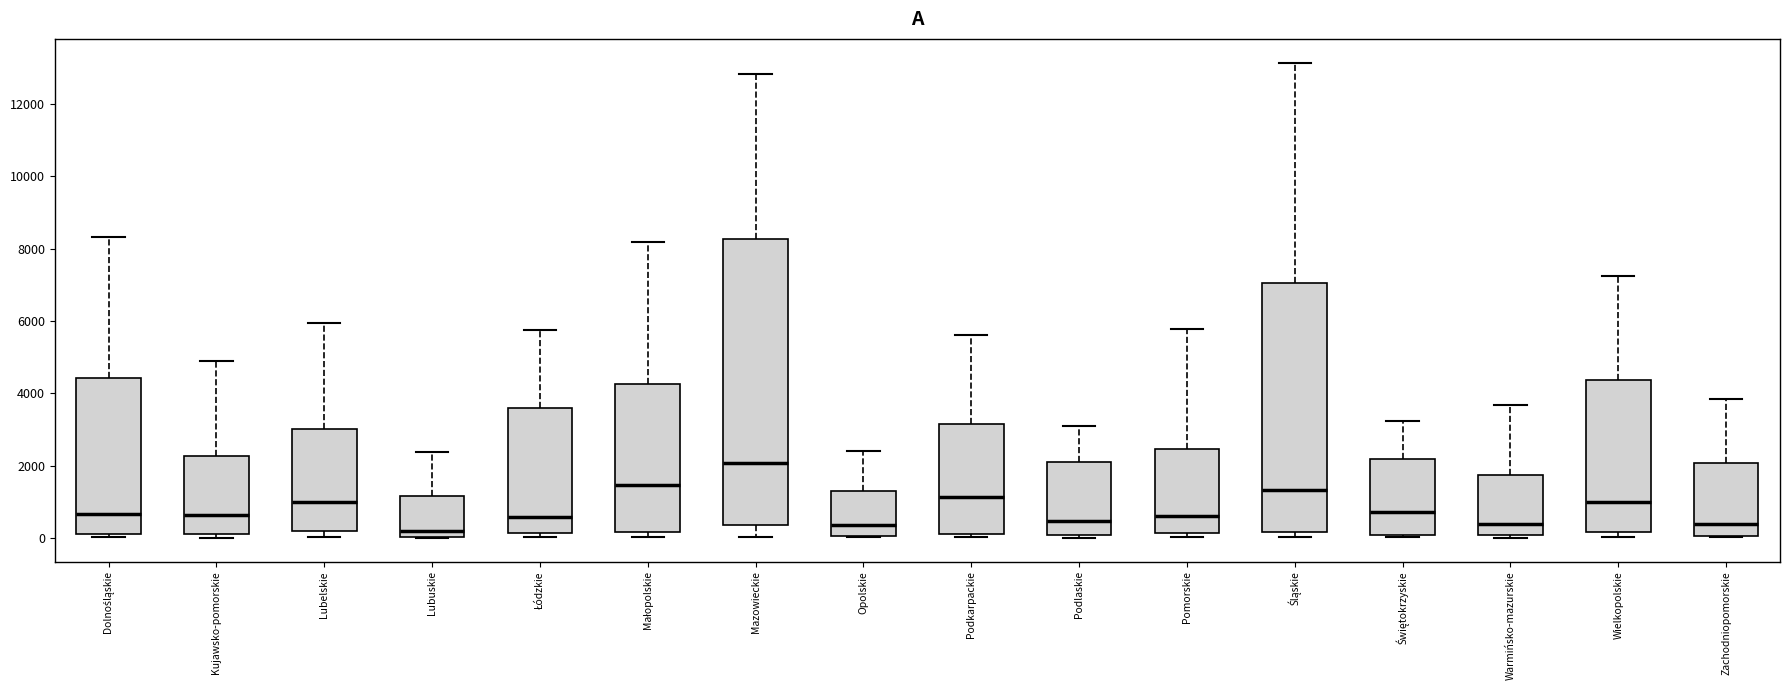

Which box's median line is the highest?

Mazowieckie